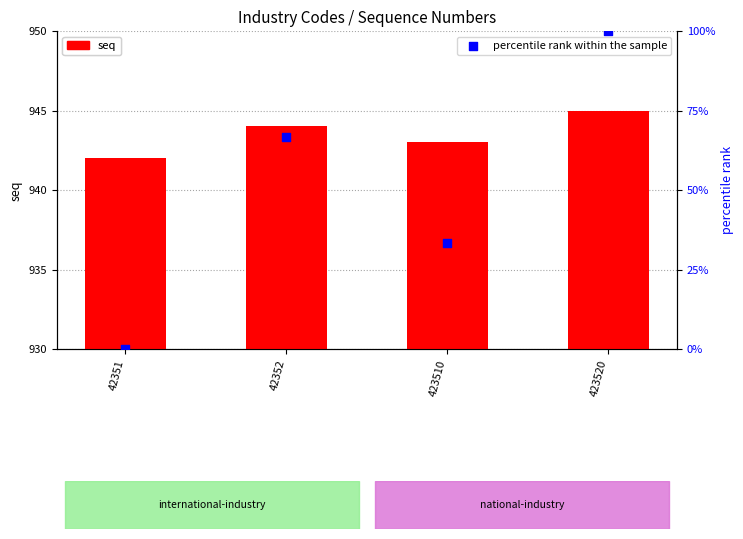

Which series has the largest total across all categories?

seq